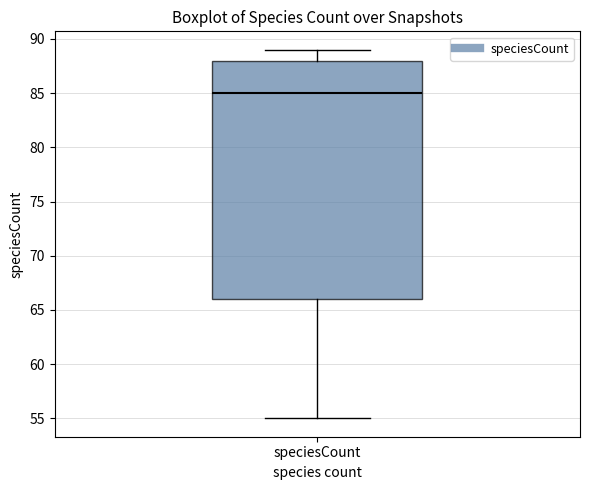

Read this box plot against the y-axis: the position of the median line, the range covered by the box, and the ends of both whiskers. The values are not printed on the chart, so give them approximately, as read against the axis.

median 85, box 66 to 88, whiskers 55 to 89